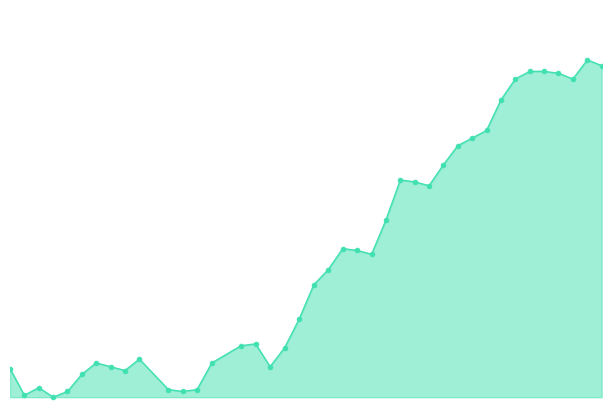

How many points are higher than both their immediate neighbors (excluding endpoints)?

7